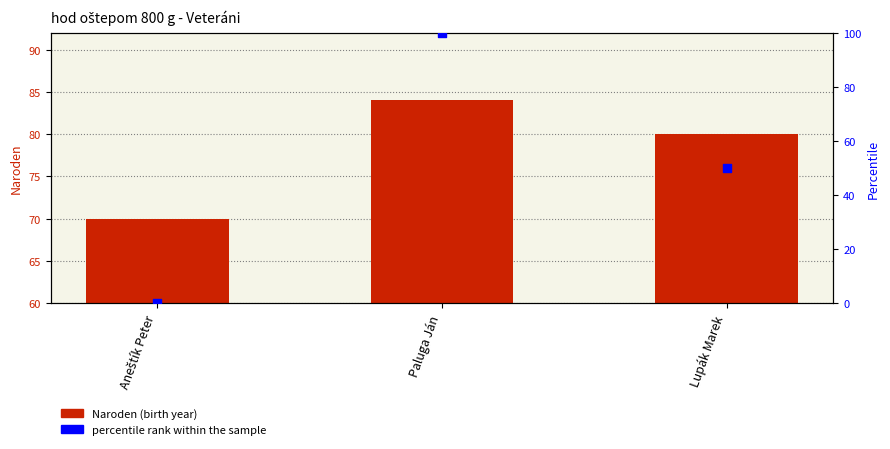

What is the total value across all series at Aneštík Peter?

70